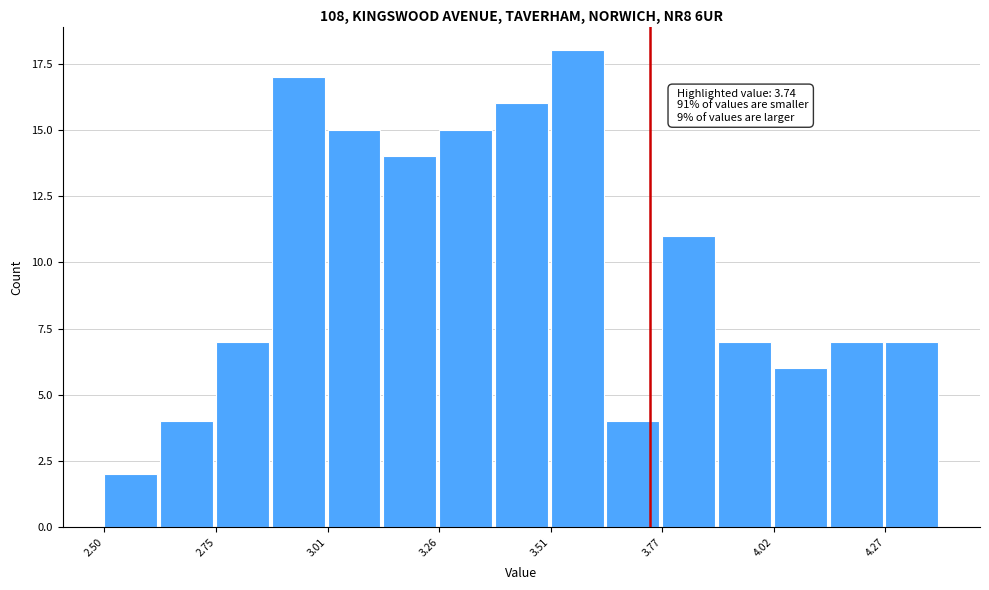

Around what value on the x-axis is the tallest bar? Give the approximate position of its centre, as read against the axis.

3.55